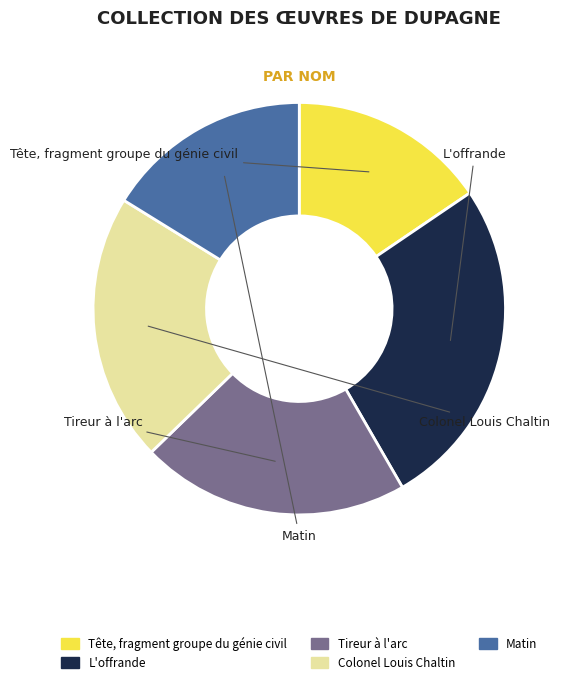

Between L'offrande and Tireur à l'arc, which is larger?

L'offrande